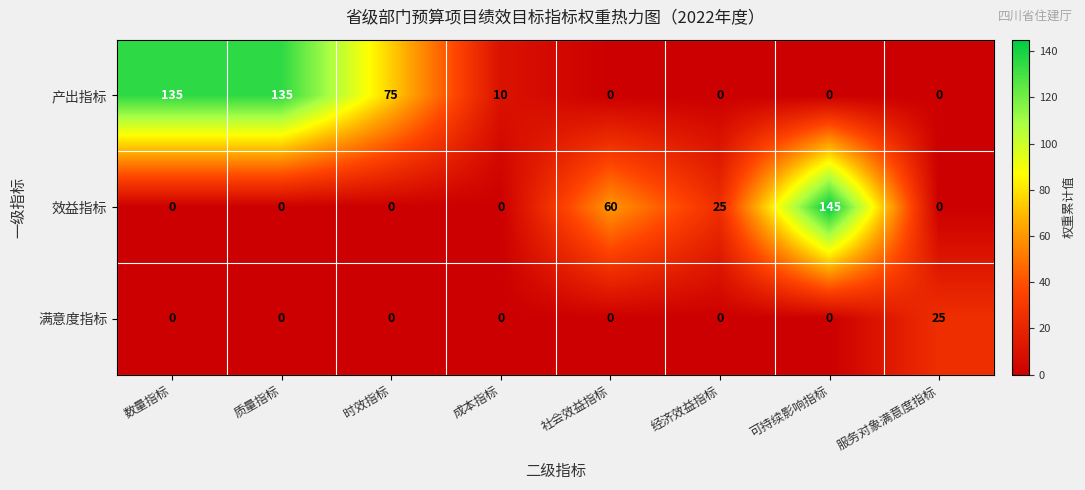

Reading right to left, list all the values displayed in this chart.

产出指标: 0	0	0	0	10	75	135	135
效益指标: 0	145	25	60	0	0	0	0
满意度指标: 25	0	0	0	0	0	0	0